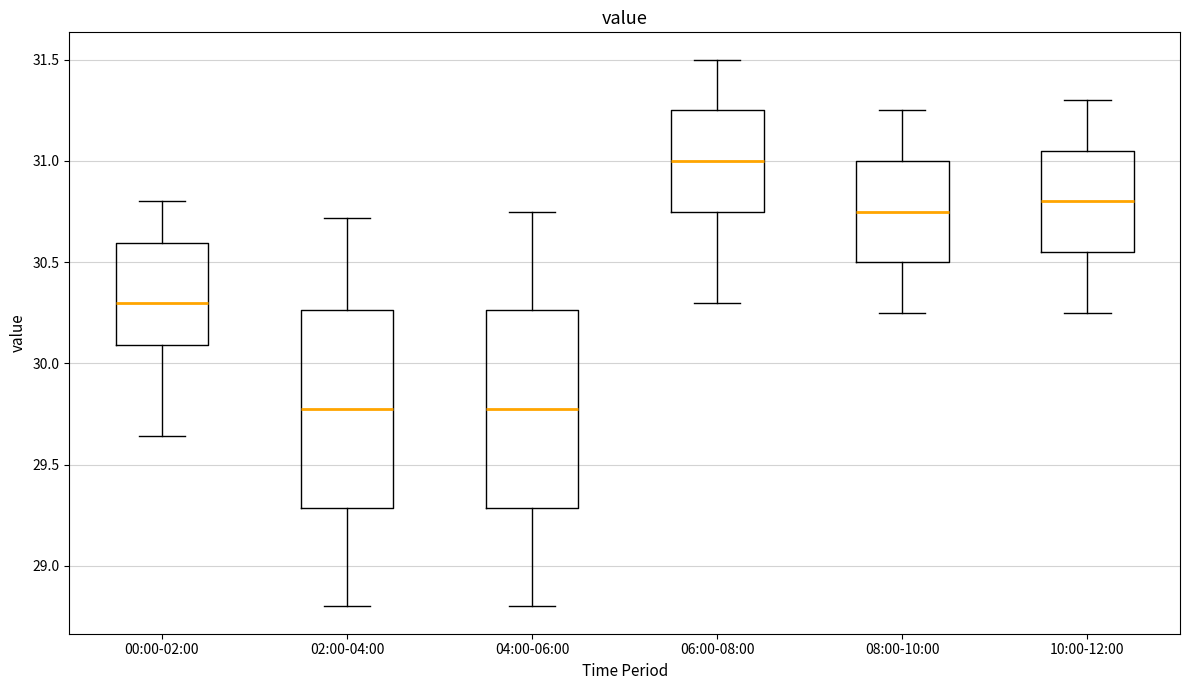

Where is the lower edge of the box for 06:00-08:00 on the y-axis? The values are not printed on the chart, so give them approximately, as read against the axis.

30.75